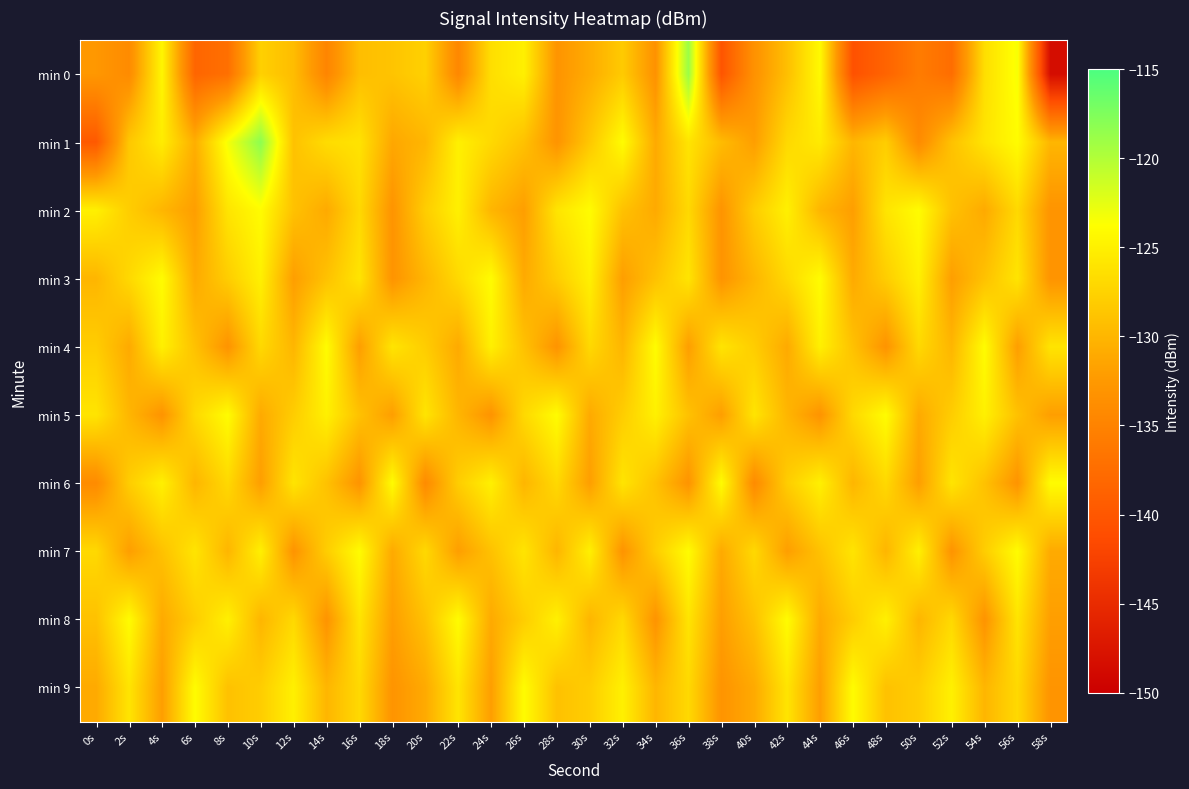

Between 14s and 2s, which is larger?

2s